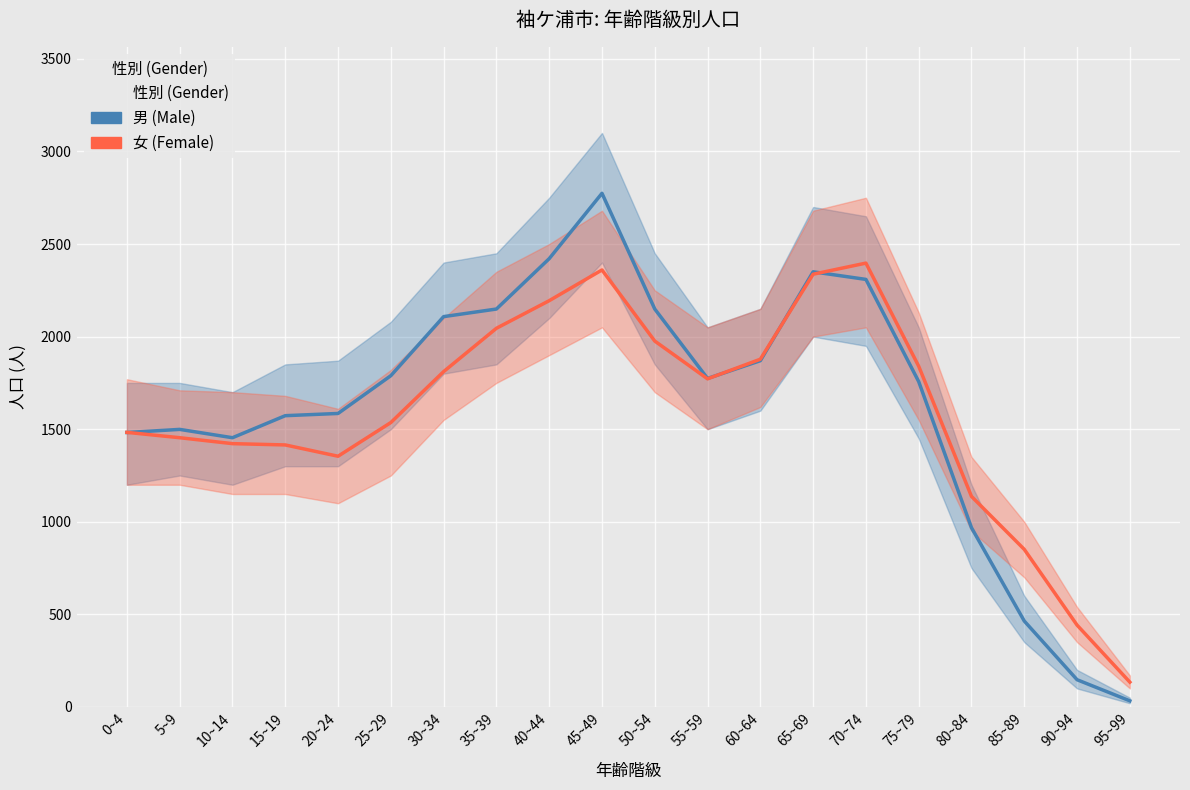

Is it true that 女 (Female) equals 1483 at 0~4?

True